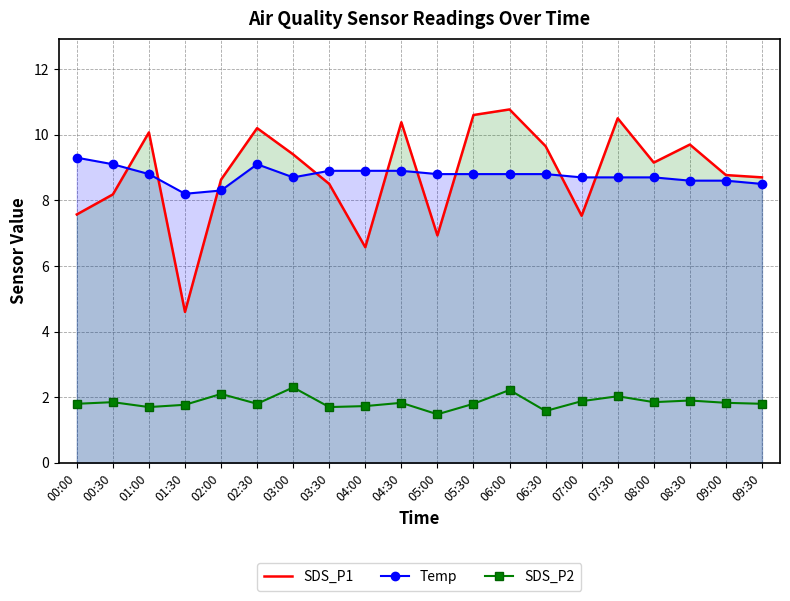

What is the total value across all series at 07:00?

18.1